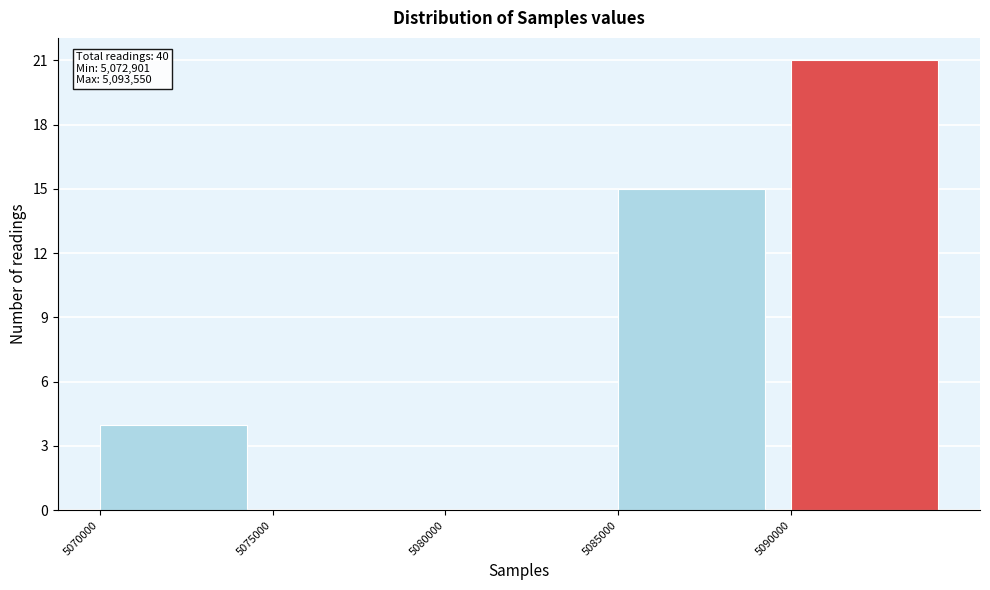

Which range on the x-axis has the tallest bar?

5090000 to 5095000